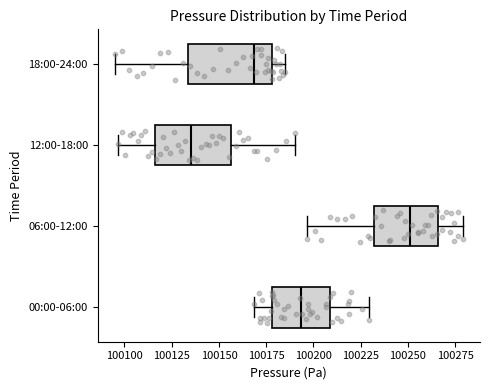

Reading bottom to top, read every box against the x-axis: the position of its median line, the range the box covers, and the ends of its whiskers. The values are not printed on the chart, so give them approximately, as read against the axis.

00:00-06:00: median 100195, box 100180 to 100210, whiskers 100170 to 100230
06:00-12:00: median 100250, box 100230 to 100265, whiskers 100195 to 100280
12:00-18:00: median 100135, box 100115 to 100155, whiskers 100095 to 100190
18:00-24:00: median 100170, box 100135 to 100180, whiskers 100095 to 100185